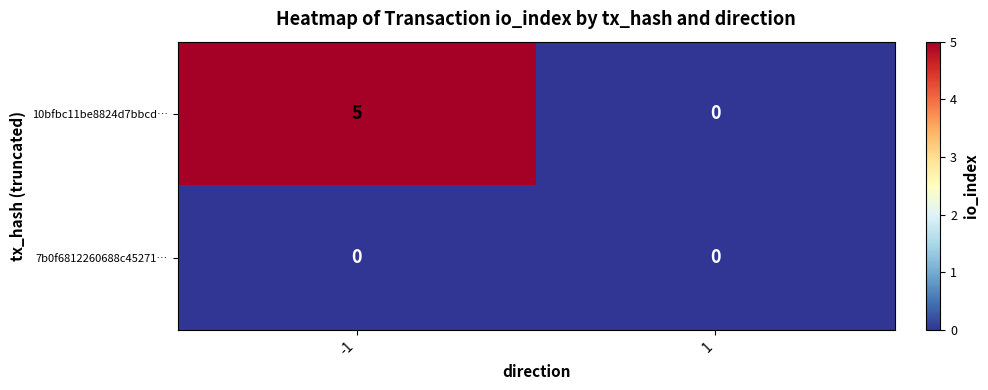

Which series has the widest spread of values?

10bfbc11be8824d7bbcd…